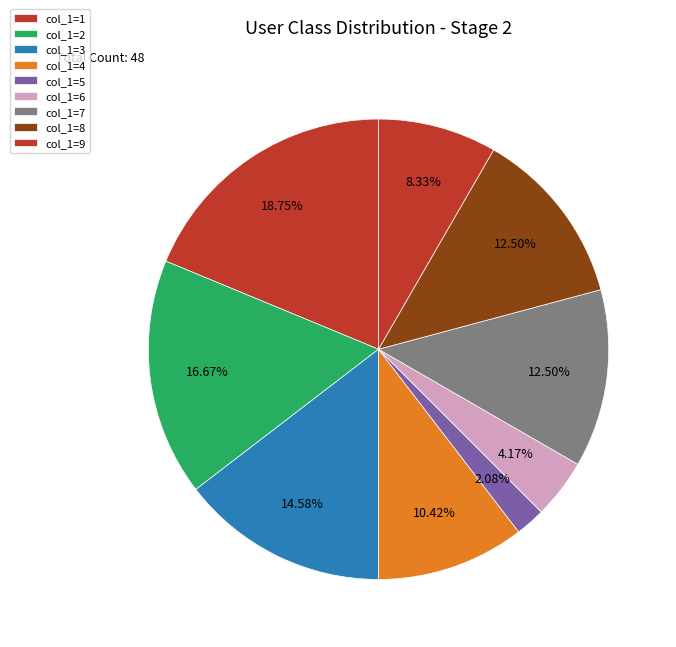

How many slices are in this pie chart?

9